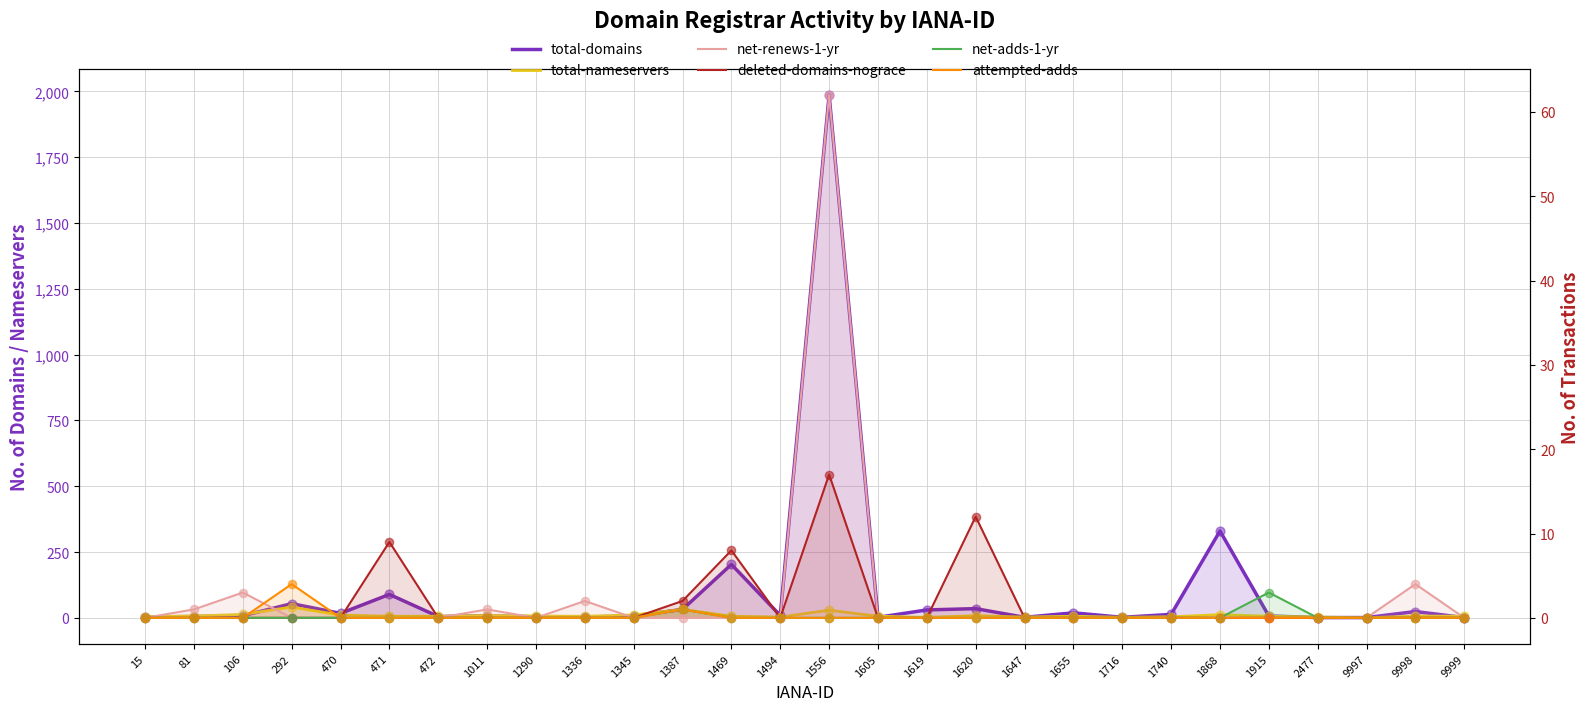

What is the total value across all series at 1345?

18